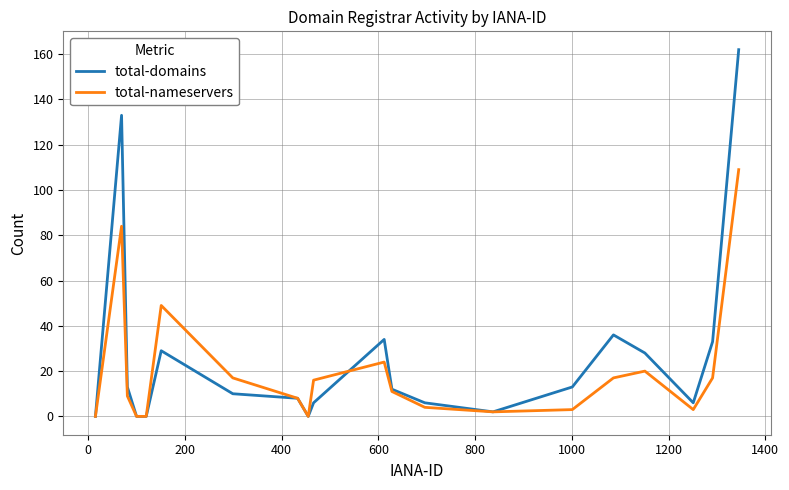

Rank the series by their maximum value, from highest to lowest.

total-domains, total-nameservers